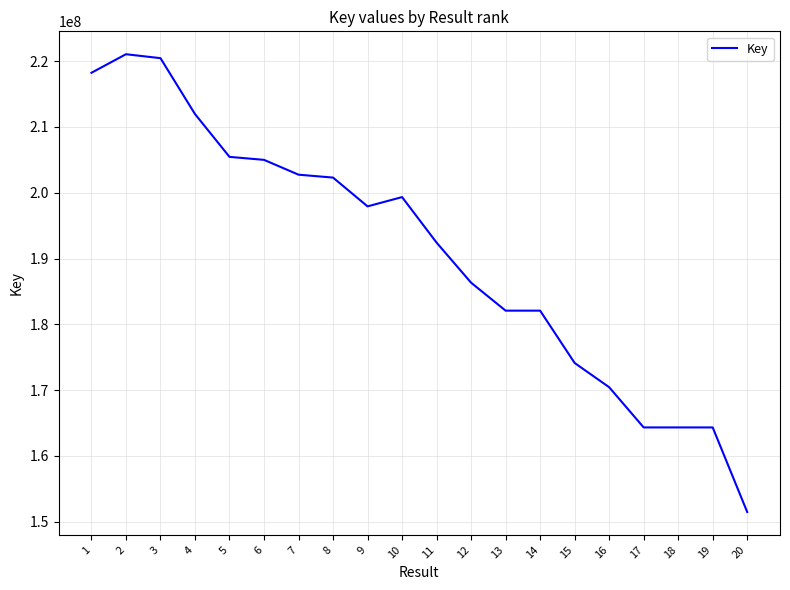

True or false: there are more than 1 points higher than both neighbors.

True